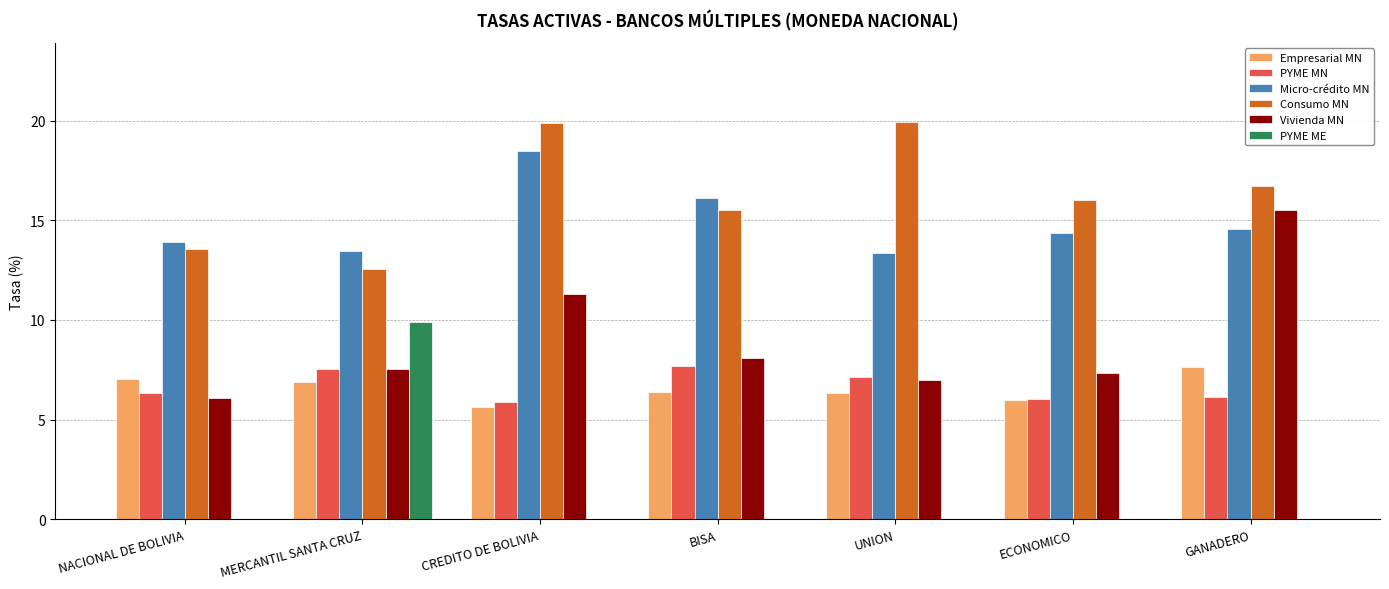

Between NACIONAL DE BOLIVIA and CREDITO DE BOLIVIA, which series saw the biggest shift?

Consumo MN